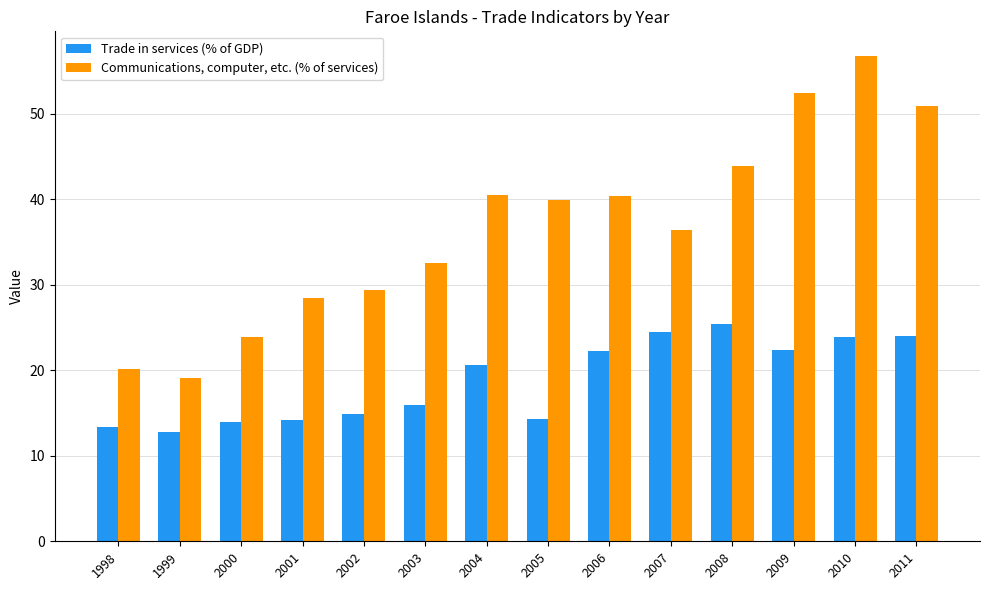

What is the total value across all series at 2004?

61.1